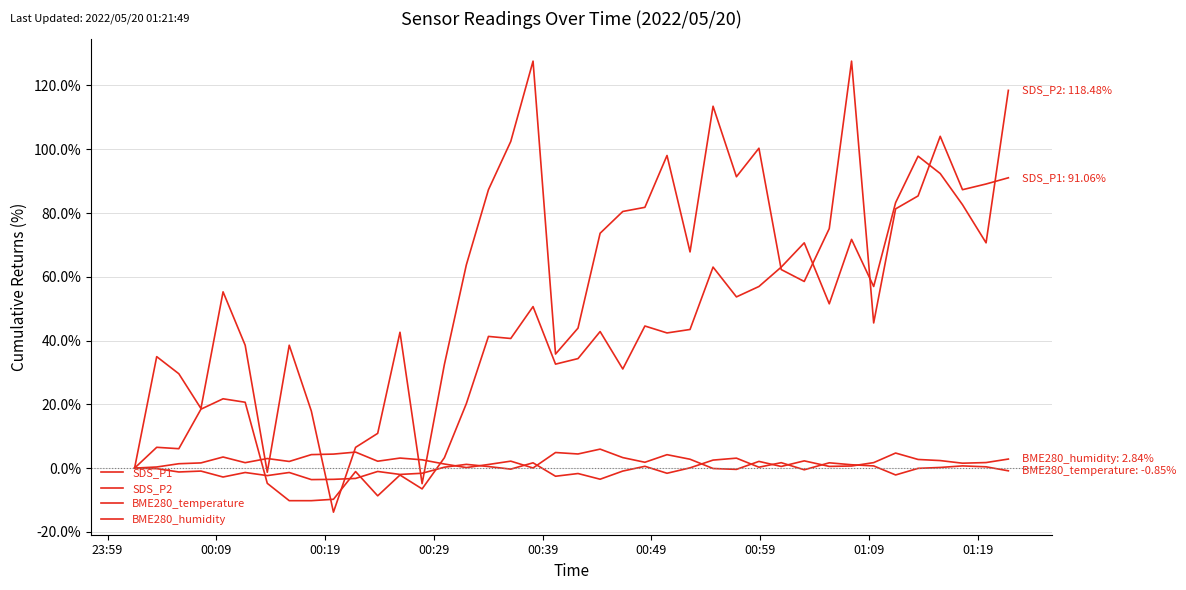

How many lines are shown in the chart?

4